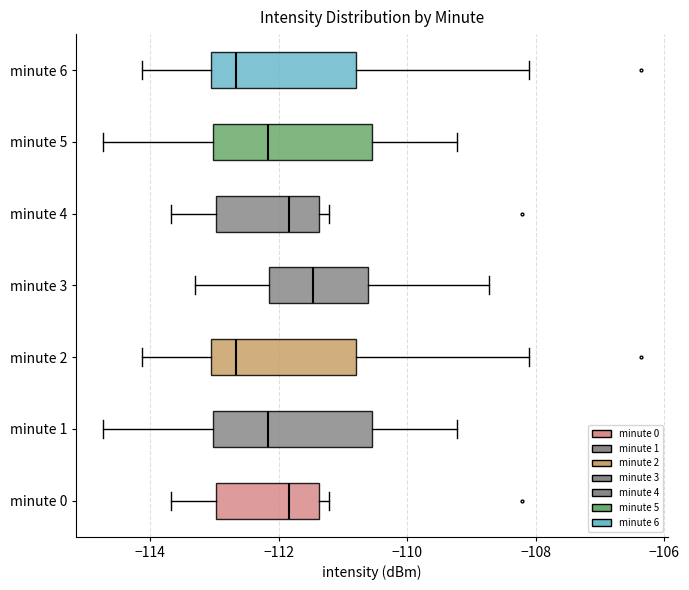

Which box has the furthest to the right median line?

minute 3